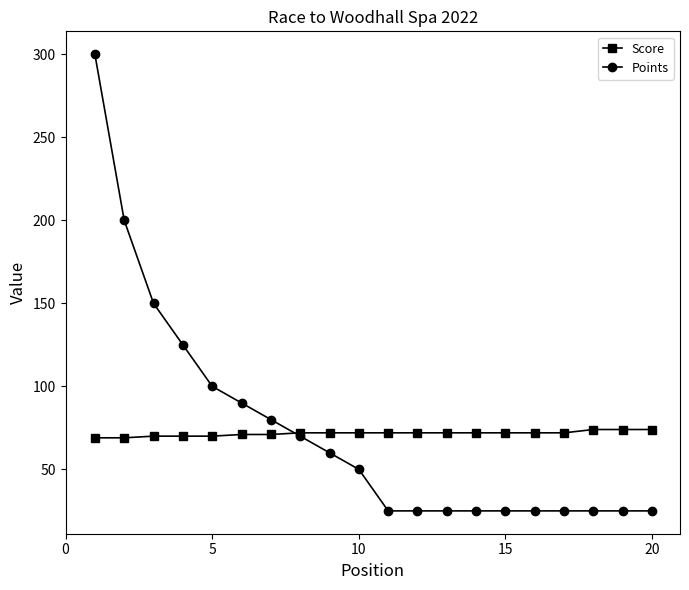

Rank the series by their maximum value, from lowest to highest.

Score, Points